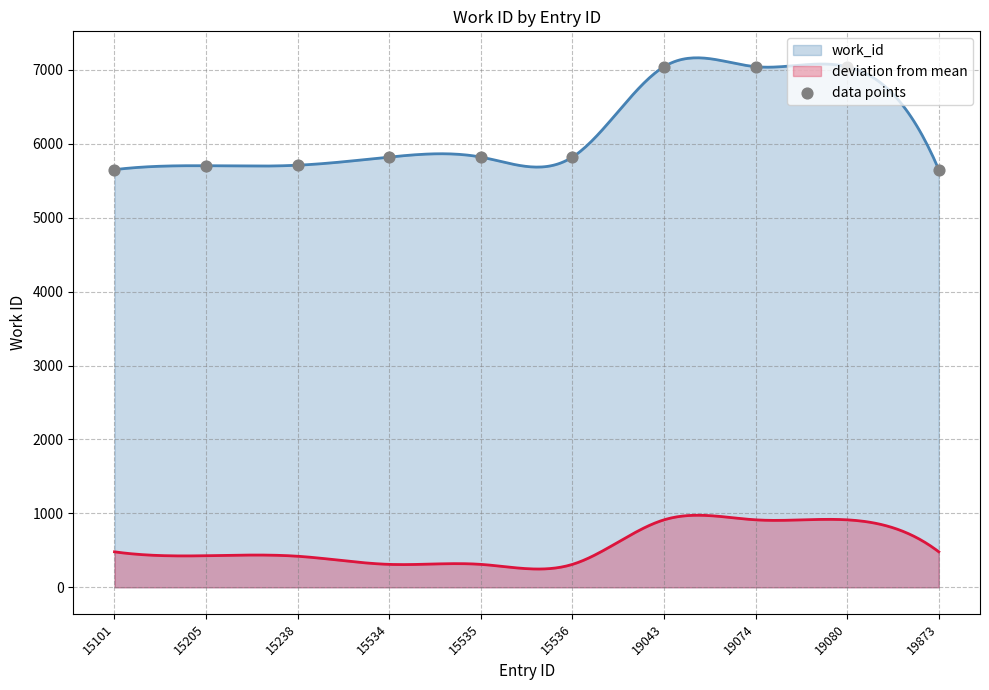

Between 15535 and 19043, which is larger?

19043